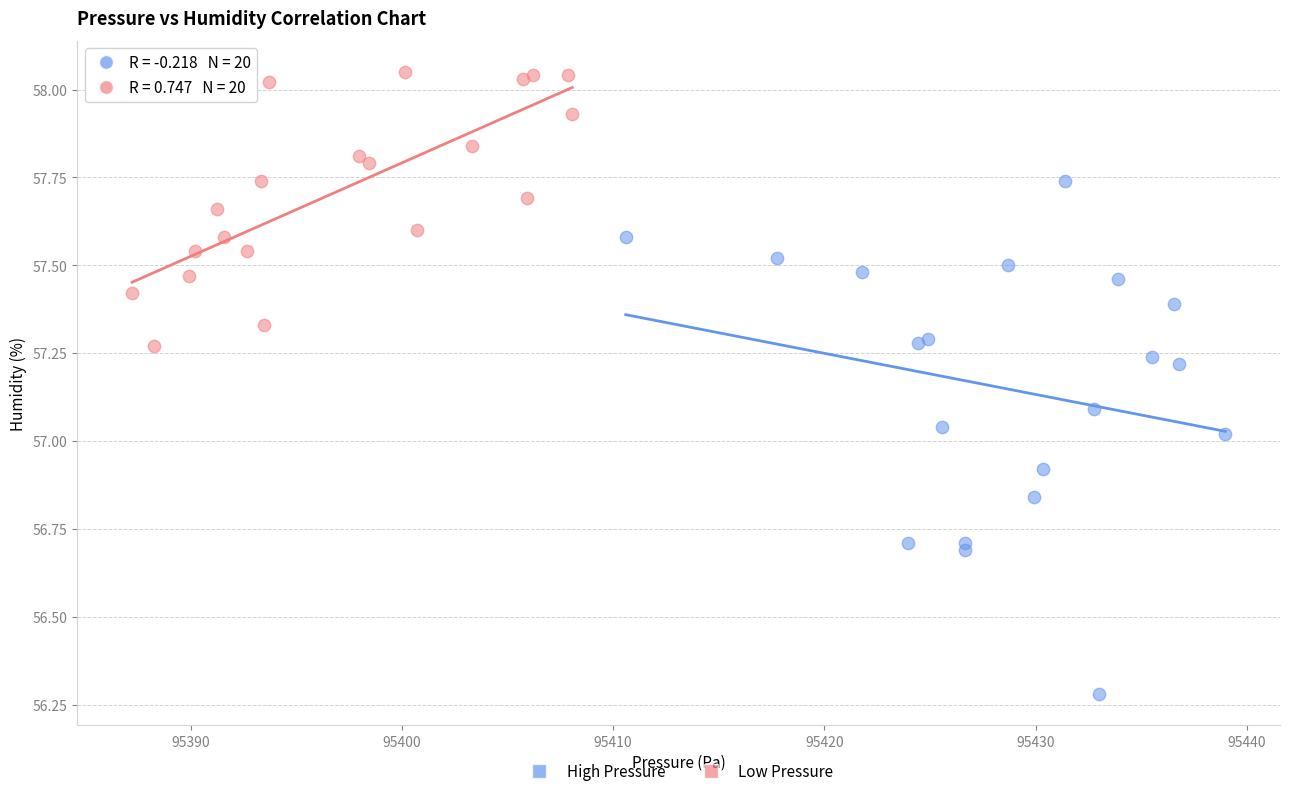

Which series contains the highest Y value?

Low Pressure